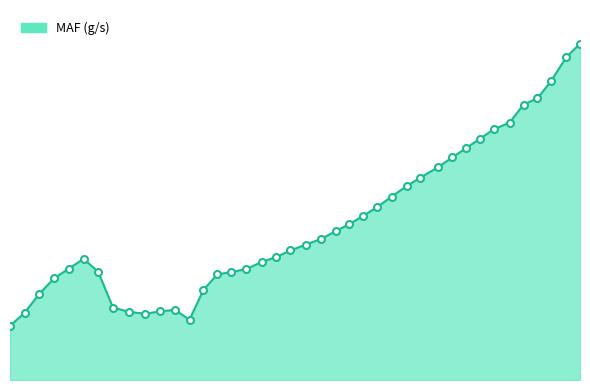

Reading left to right, extract all data points from this chart.

10.493=25.6	10.592=31.8	10.692=40.8	10.793=48.1	10.893=52.7	10.993=57.3	11.092=51.2	11.193=34.2	11.304=32.2	11.412=31.3	11.512=32.4	11.613=33.2	11.713=28.6	11.808=42.6	11.902=49.9	11.998=51.1	12.098=52.4	12.203=55.8	12.304=58.2	12.399=61.2	12.503=64.0	12.61=66.8	12.708=70.5	12.797=73.6	12.894=77.7	12.989=81.8	13.088=86.8	13.188=91.7	13.282=95.7	13.401=100.6	13.498=105.2	13.592=109.6	13.688=114.2	13.782=118.6	13.888=121.7	13.983=130.2	14.078=133.3	14.169=141.2	14.273=152.6	14.367=159.1